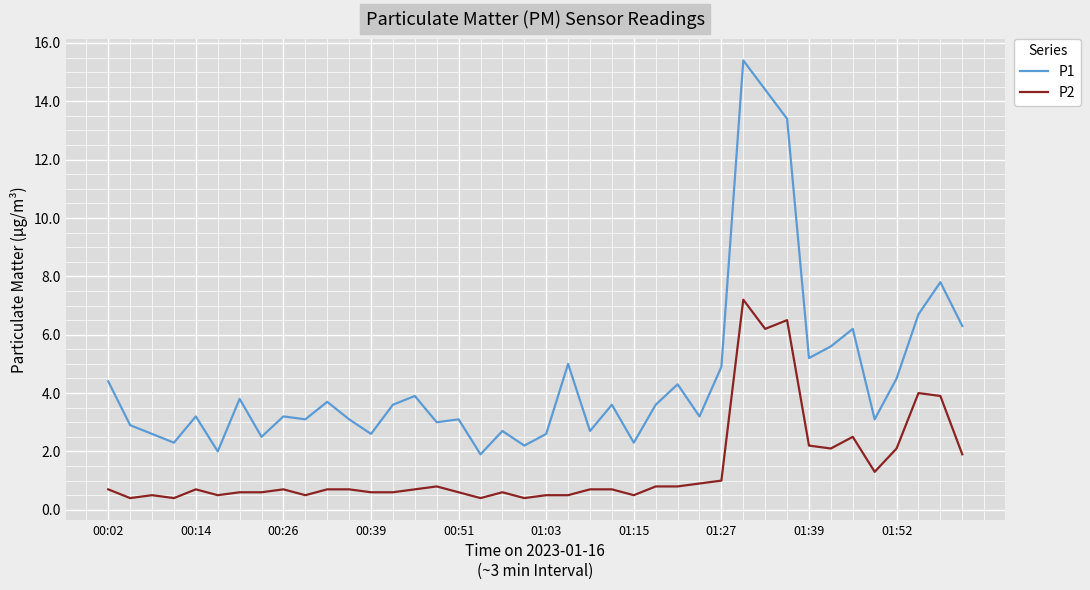

What is the difference between the maximum and minimum values in the P2 series?

6.8